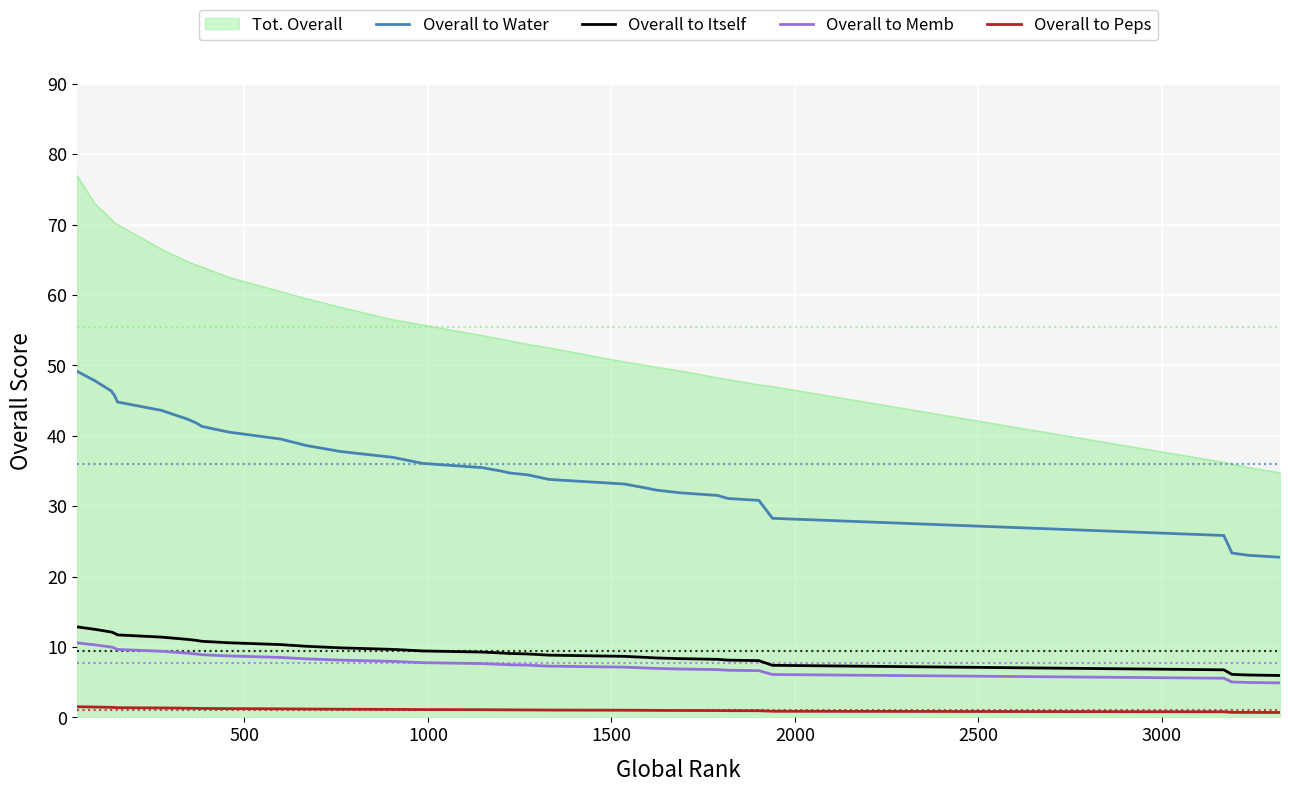

Which series has the widest spread of values?

Tot. Overall